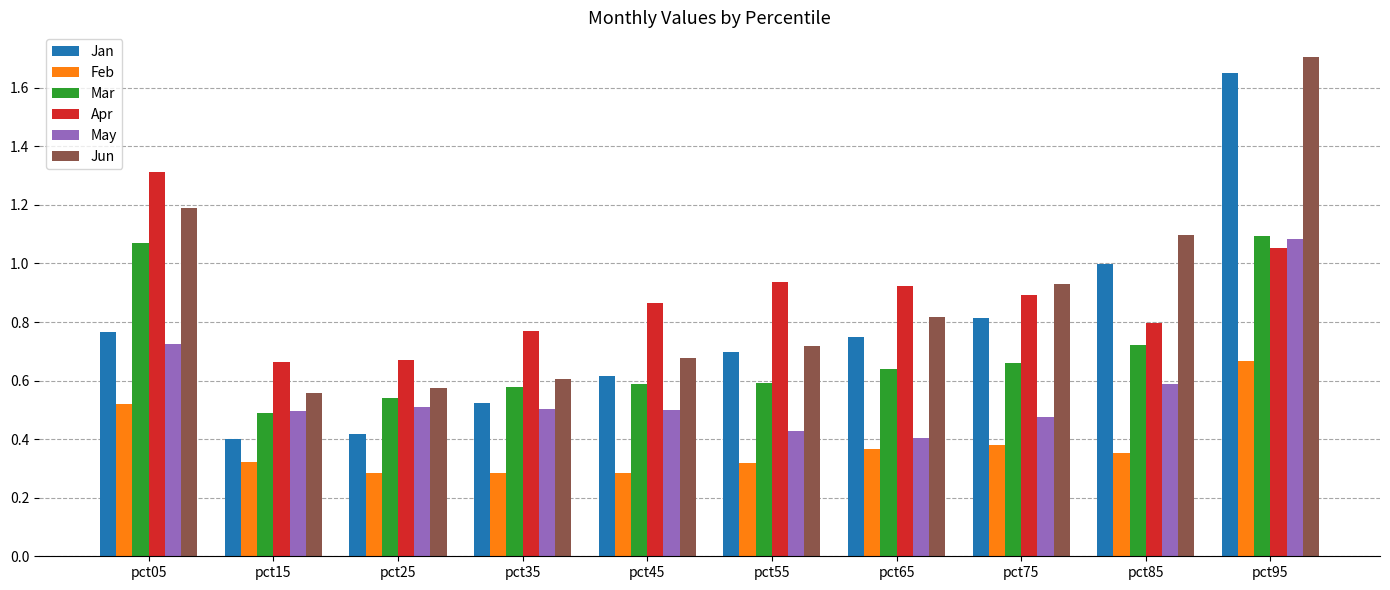

Which series has the largest range (max minus min)?

Jan